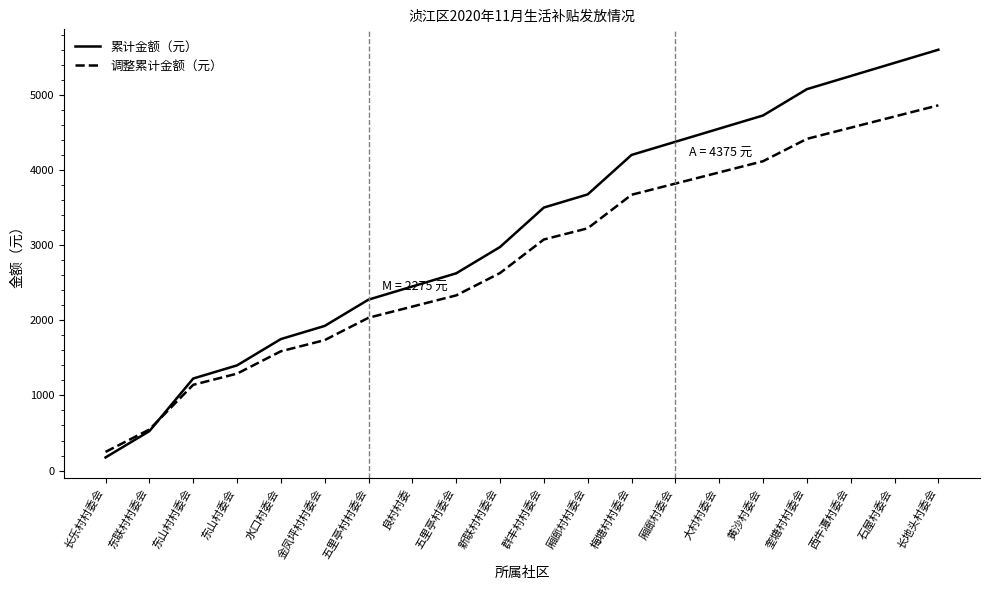

What is the difference between the 累计金额（元） values at 水口村委会 and 长乐村村委会?

1575.0